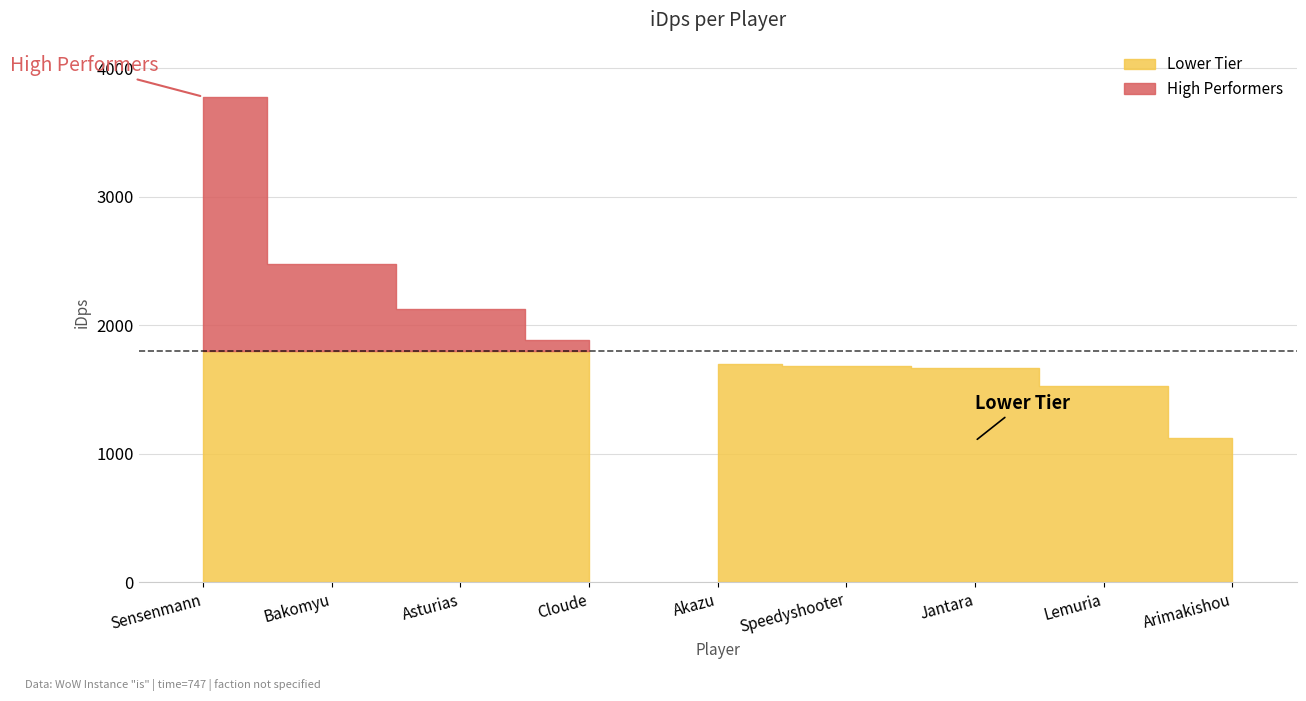

What is the difference between the second highest and second lowest values?

948.2